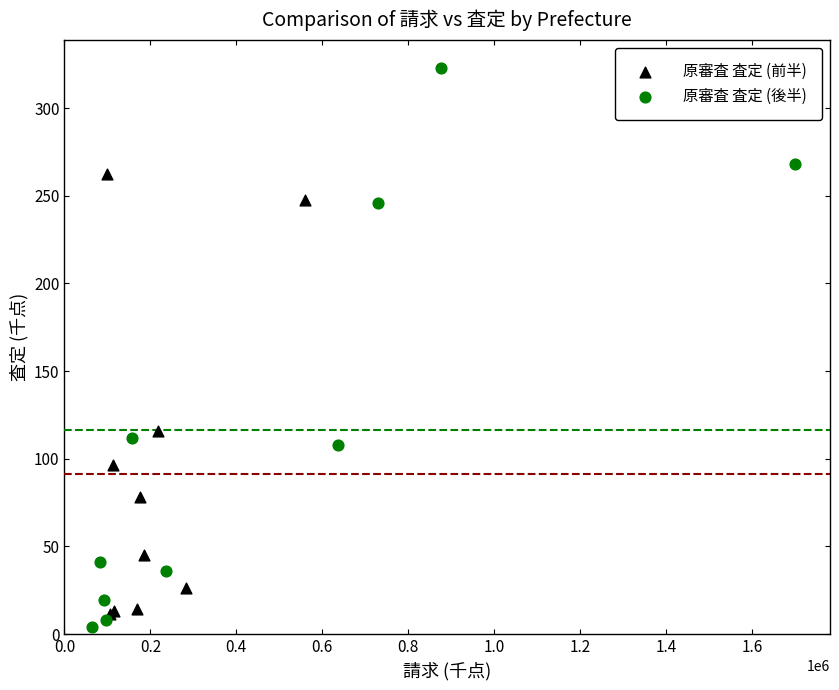

Which series has the largest Y range (max minus min)?

原審査 査定 (後半)